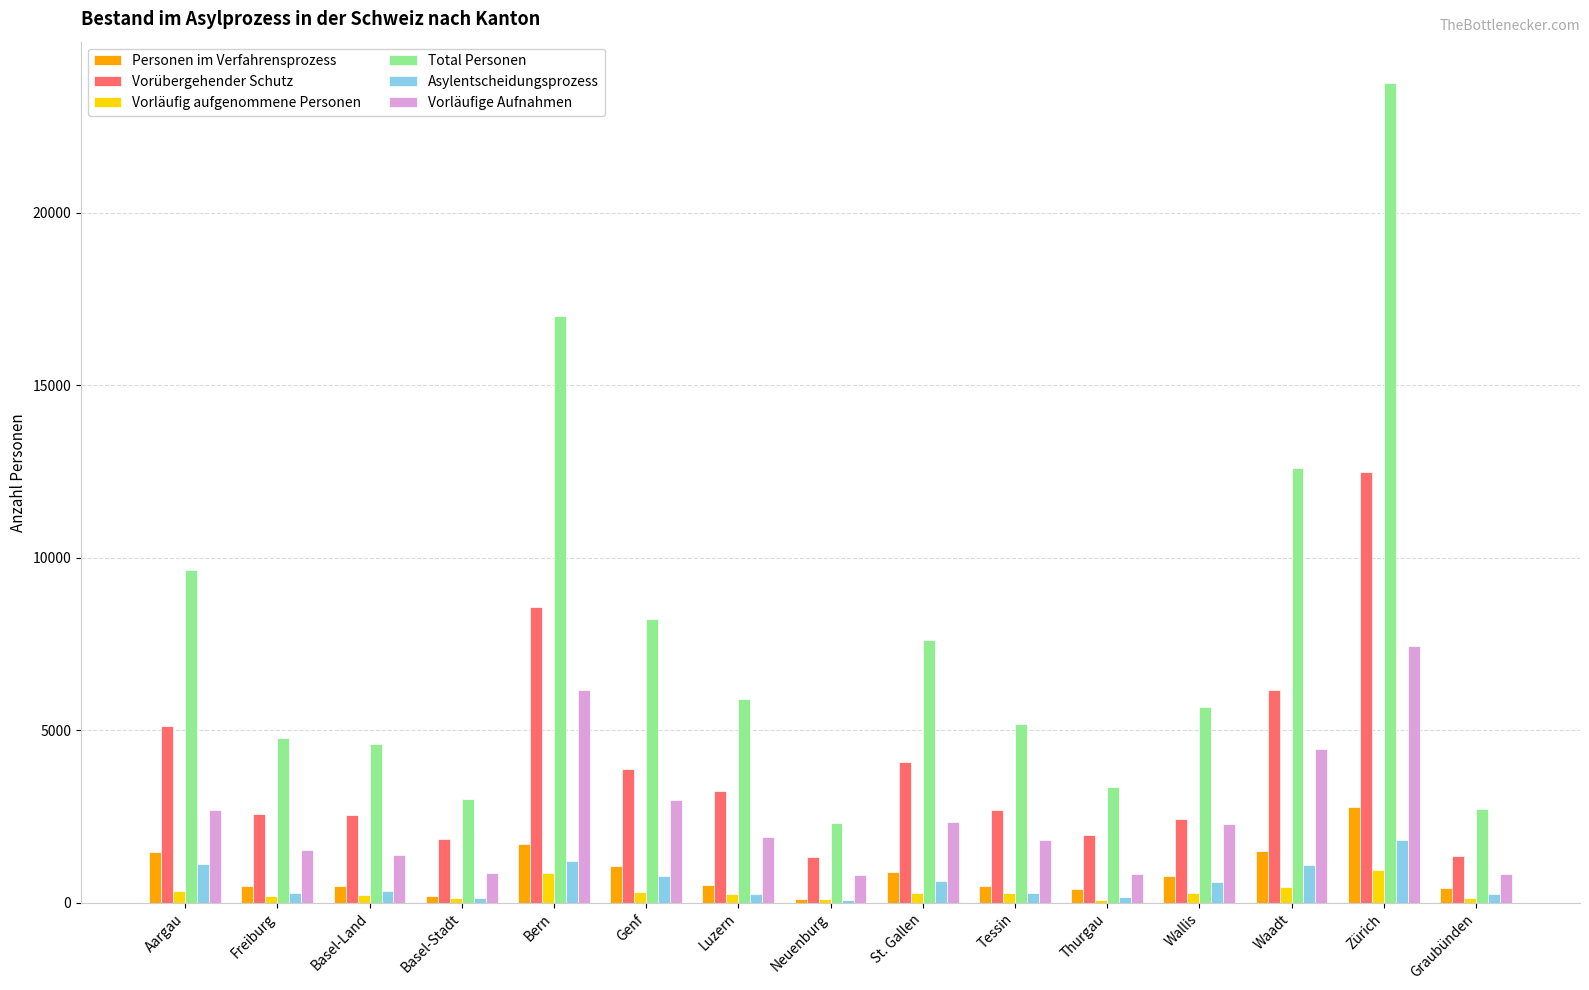

Which series has the widest spread of values?

Total Personen